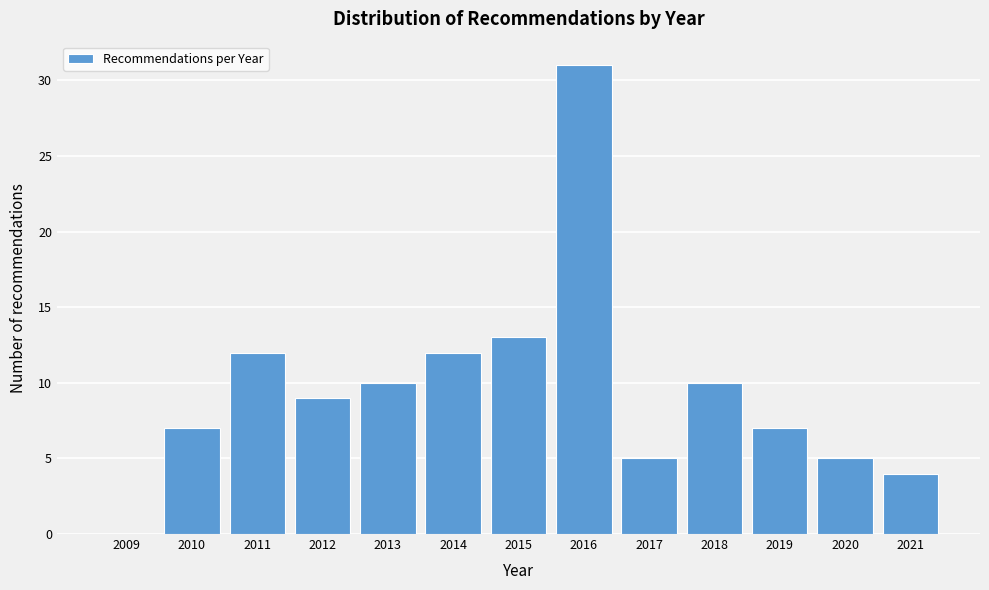

Reading left to right, transcribe all the data shown in this chart.

2009=0	2010=7	2011=12	2012=9	2013=10	2014=12	2015=13	2016=31	2017=5	2018=10	2019=7	2020=5	2021=4